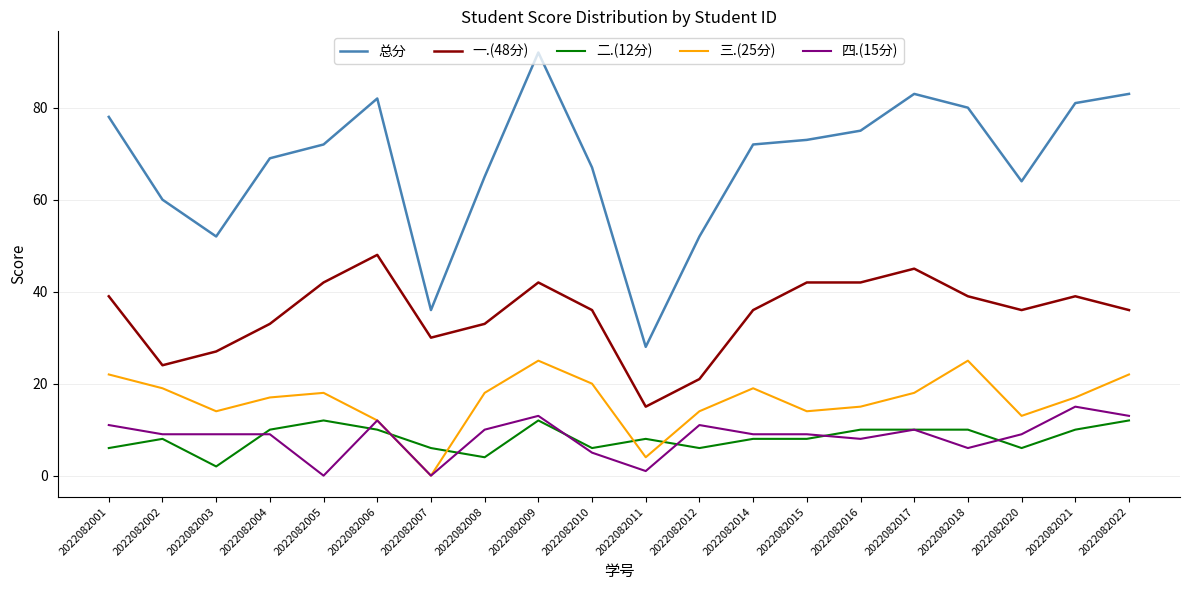

Which series has the largest range (max minus min)?

总分